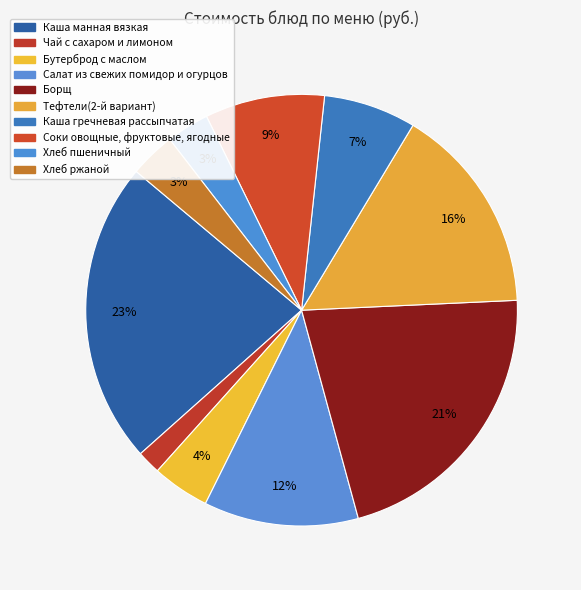

What is the total percentage of Салат из свежих помидор и огурцов and Хлеб пшеничный?

14.8%